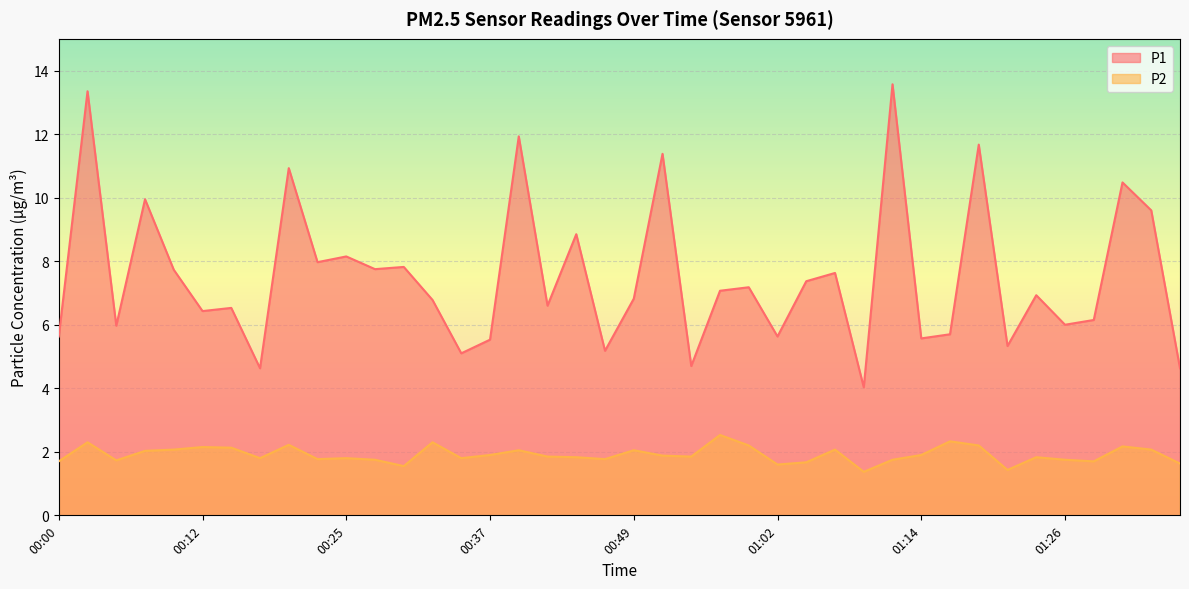

True or false: P2 has a value of 0.8 at 01:36.

False